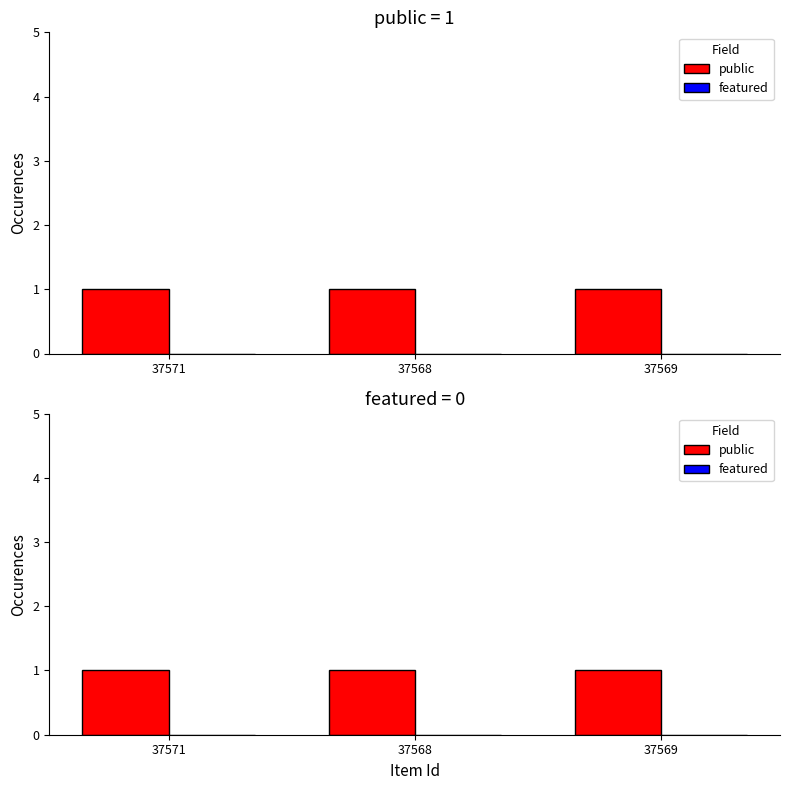

Is it true that public equals 1 at 37571?

True